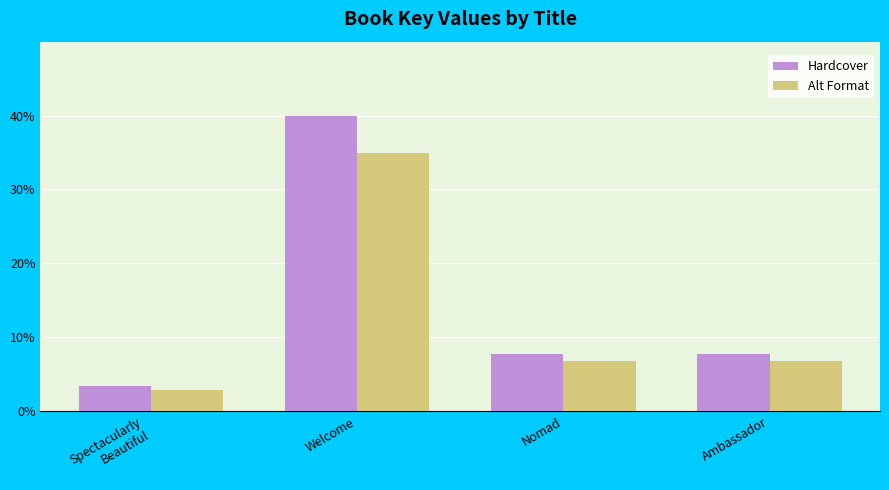

At which label does Hardcover reach its minimum?

Spectacularly
Beautiful